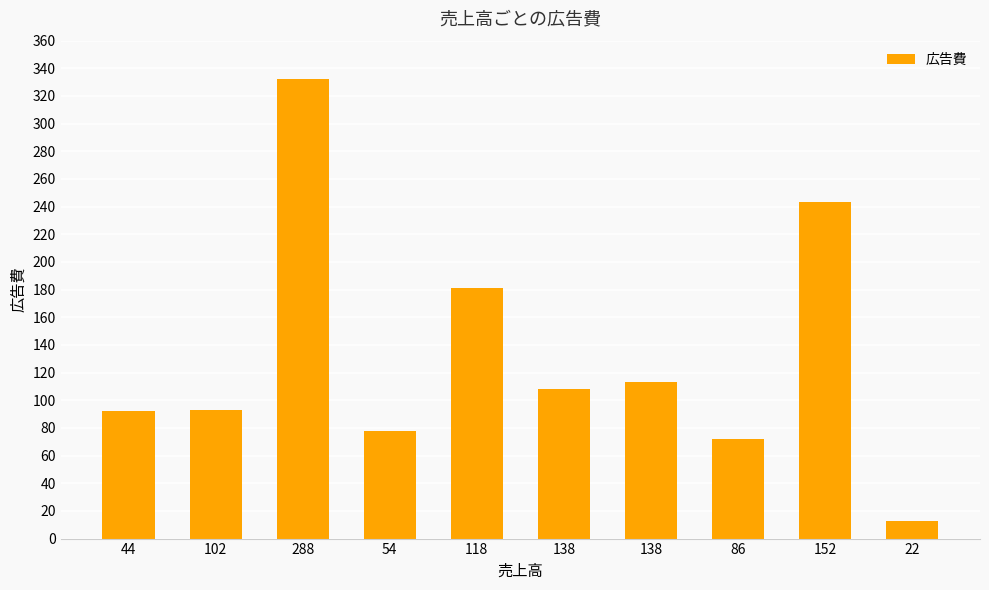

How many categories are shown in the chart?

10